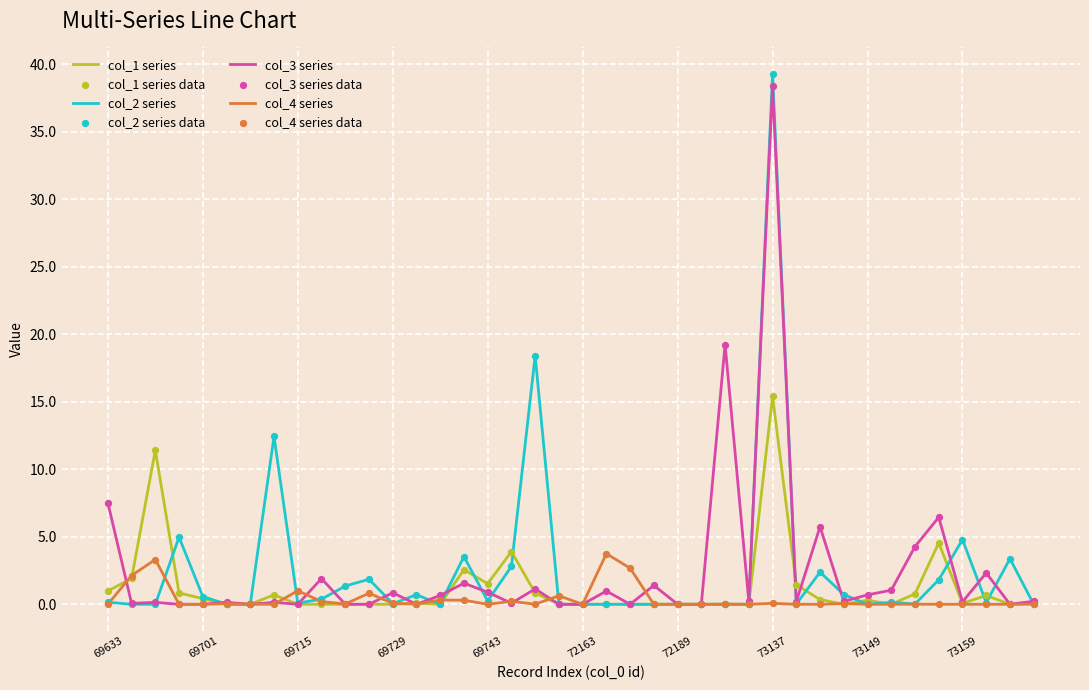

What is the highest value of the col_3 series series?

38.4